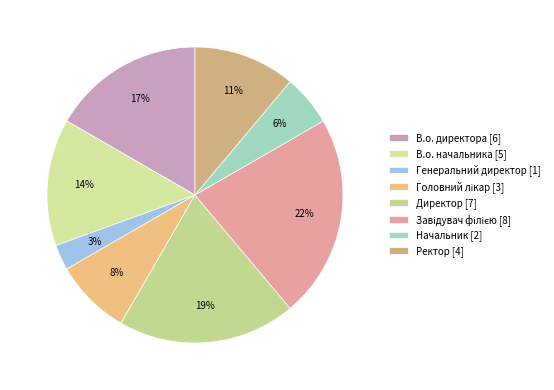

To the nearest percent, what is the average slice percentage?

12%